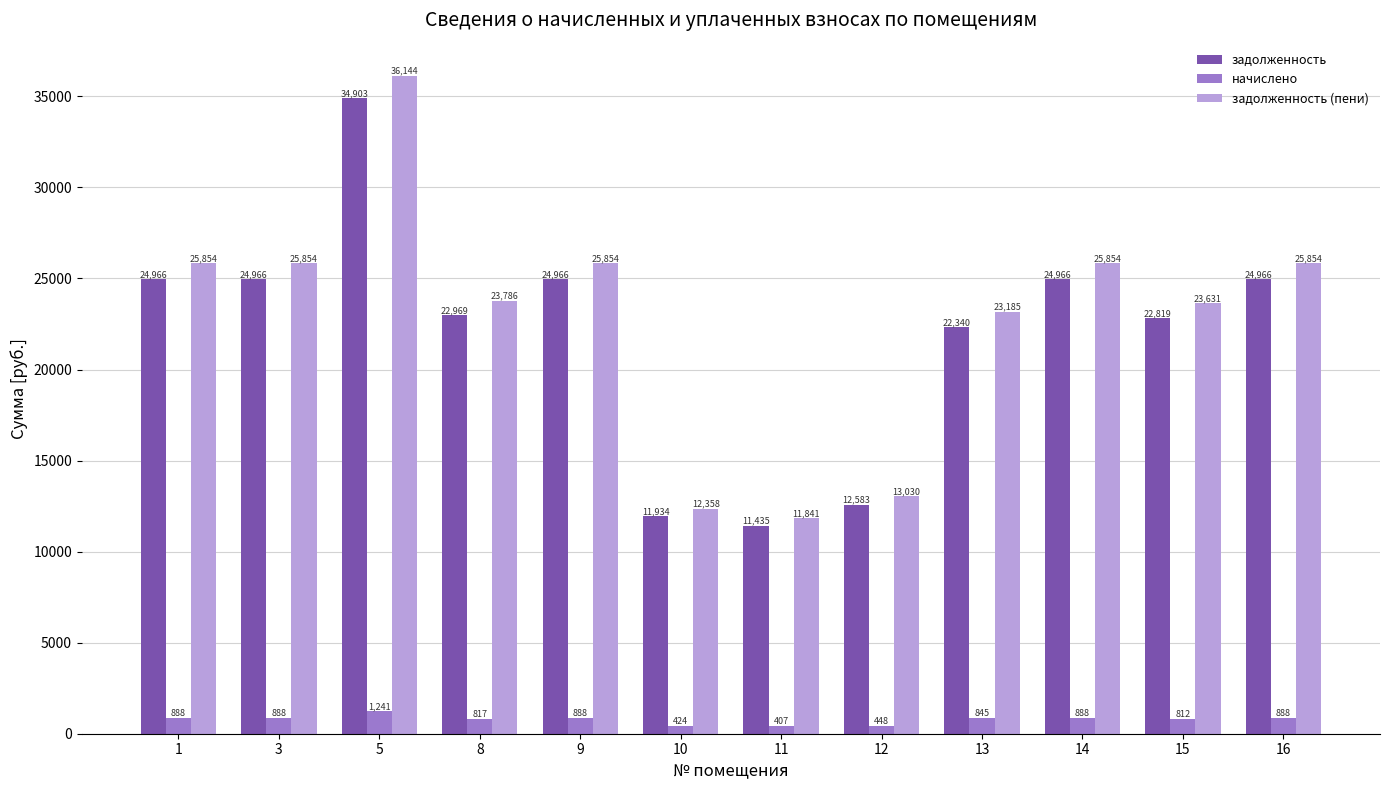

Does the chart contain stacked bars?

No